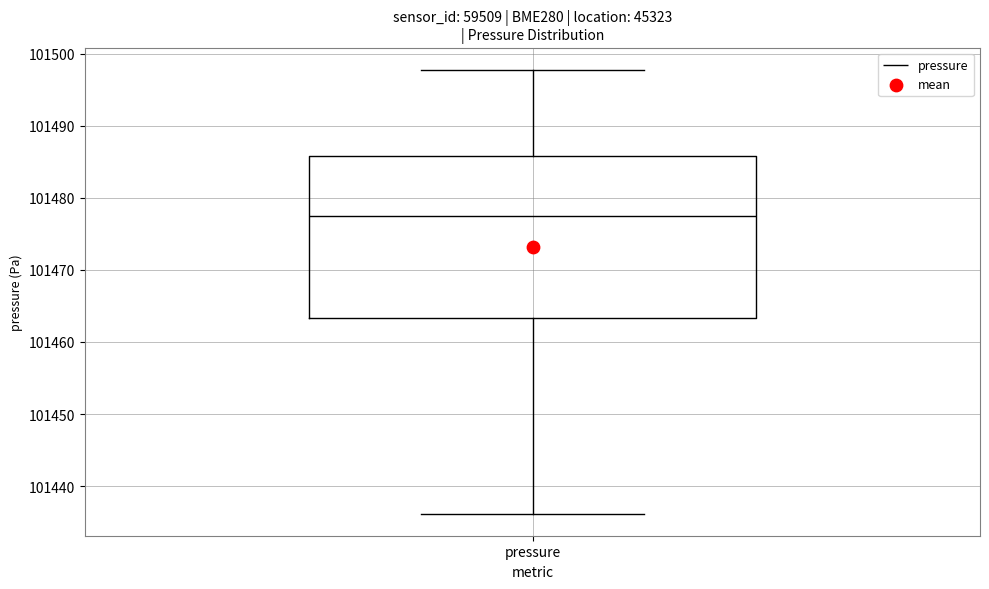

Read this box plot against the y-axis: the position of the median line, the range covered by the box, and the ends of both whiskers. The values are not printed on the chart, so give them approximately, as read against the axis.

median 101478, box 101463 to 101486, whiskers 101436 to 101498